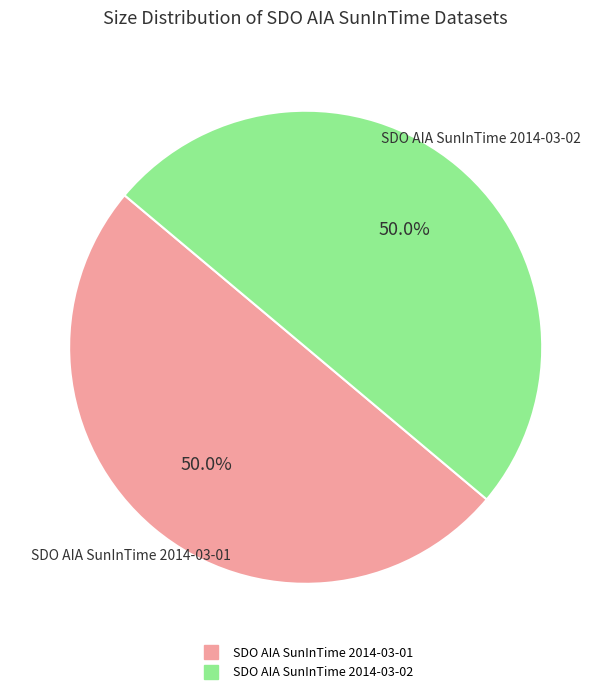

Approximately how many times larger is the value at SDO AIA SunInTime 2014-03-01 compared to SDO AIA SunInTime 2014-03-02?

1.0